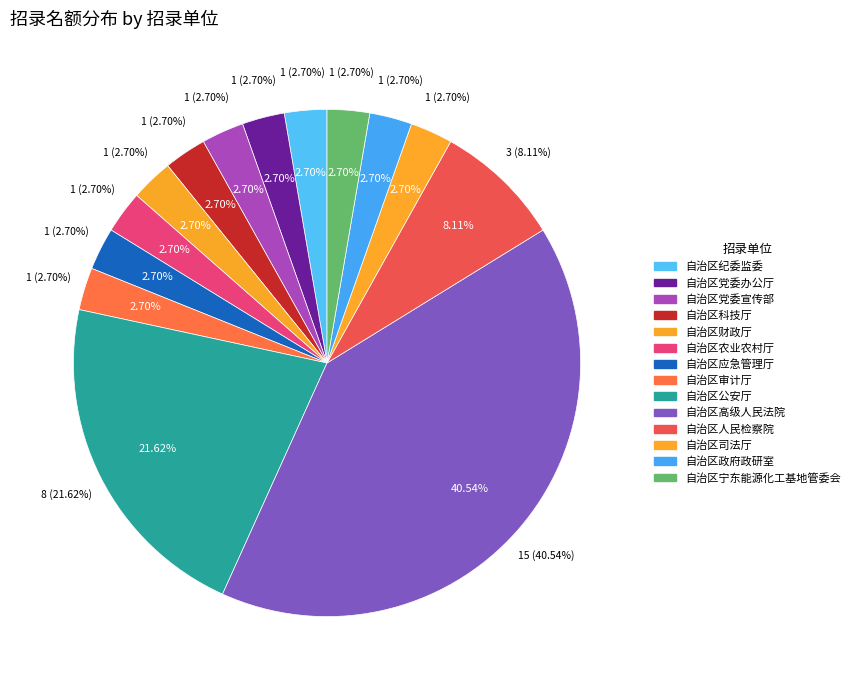

Which category has the biggest portion of the pie?

自治区高级人民法院